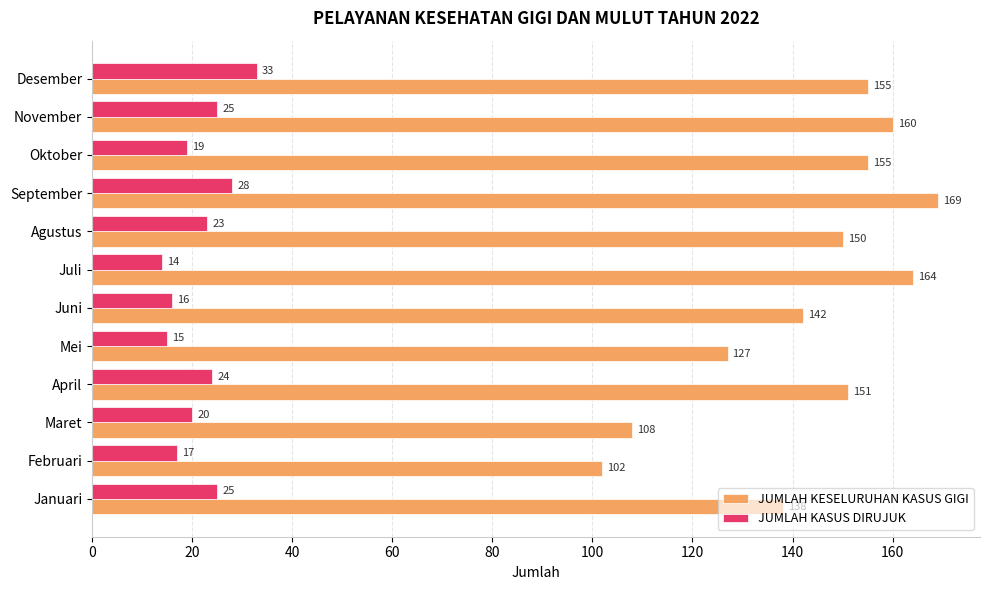

What value does the JUMLAH KESELURUHAN KASUS GIGI series have at November?

160